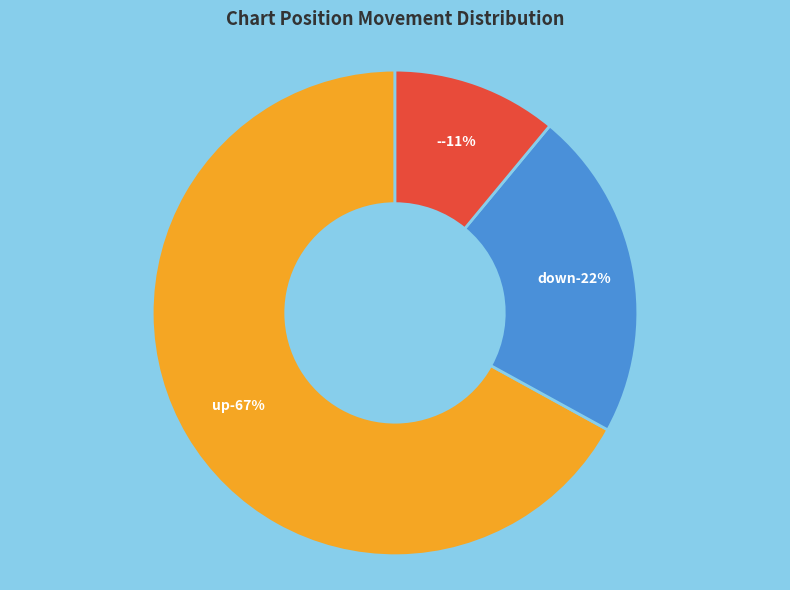

Is there a majority slice in this chart?

Yes